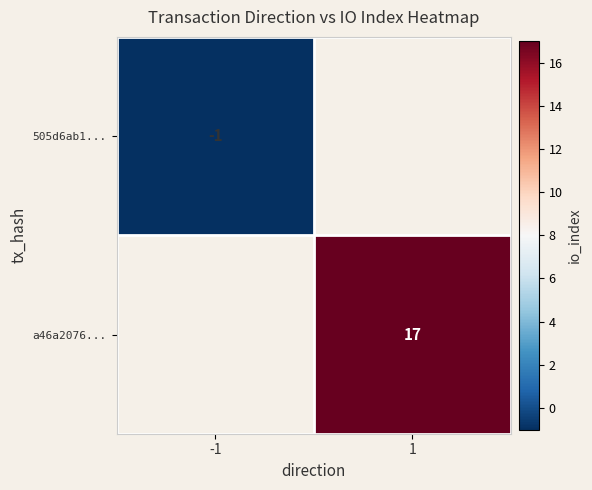

What is the minimum value shown in the chart?

-1.0